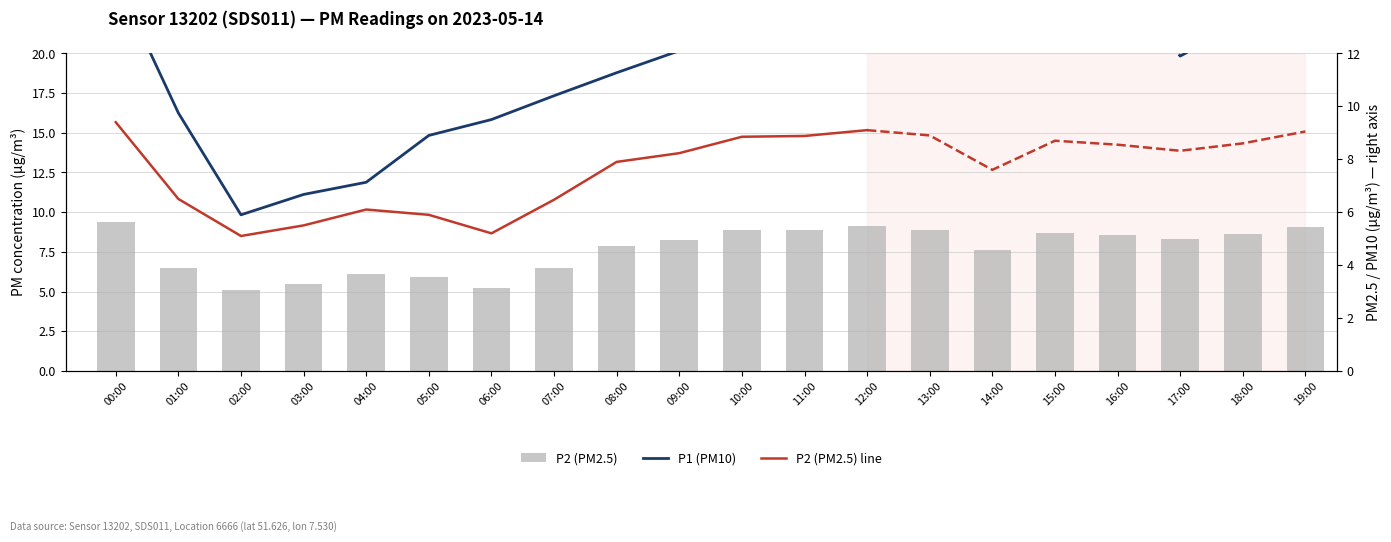

Is it true that the value at 05:00 is 5.9?

True